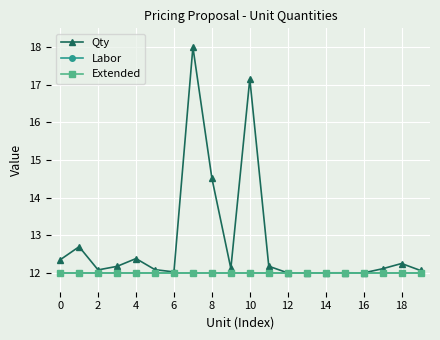

What is the value of the Labor point at the 7th from the left?

12.0